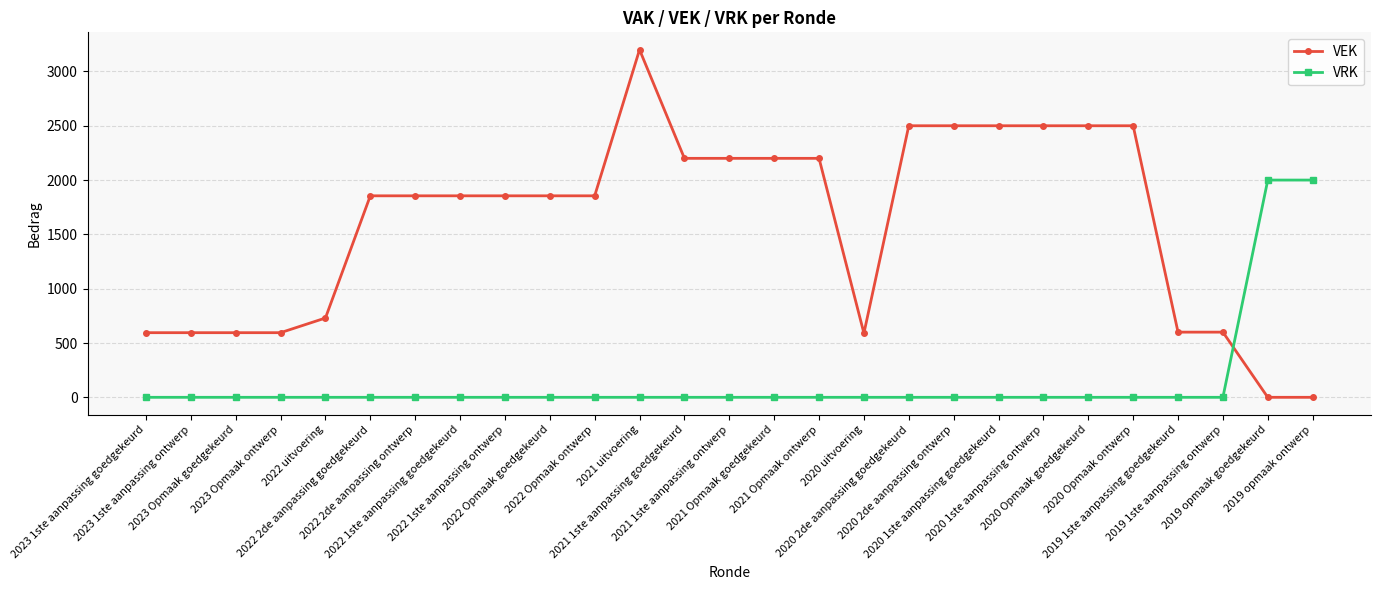

What is the difference between the maximum and minimum values in the VEK series?

3200